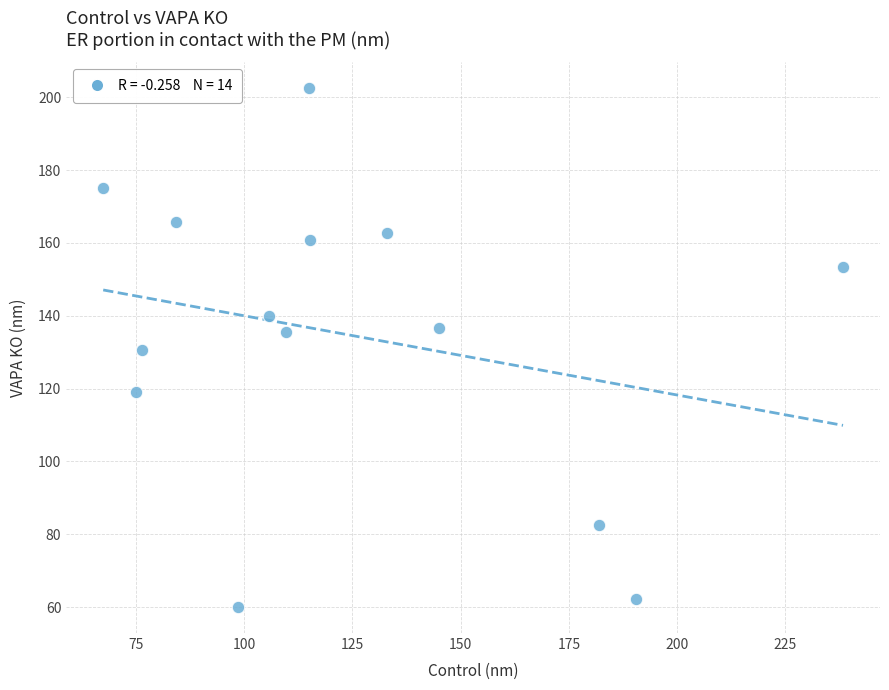

What is the range of Y values (max minus min)?

142.5